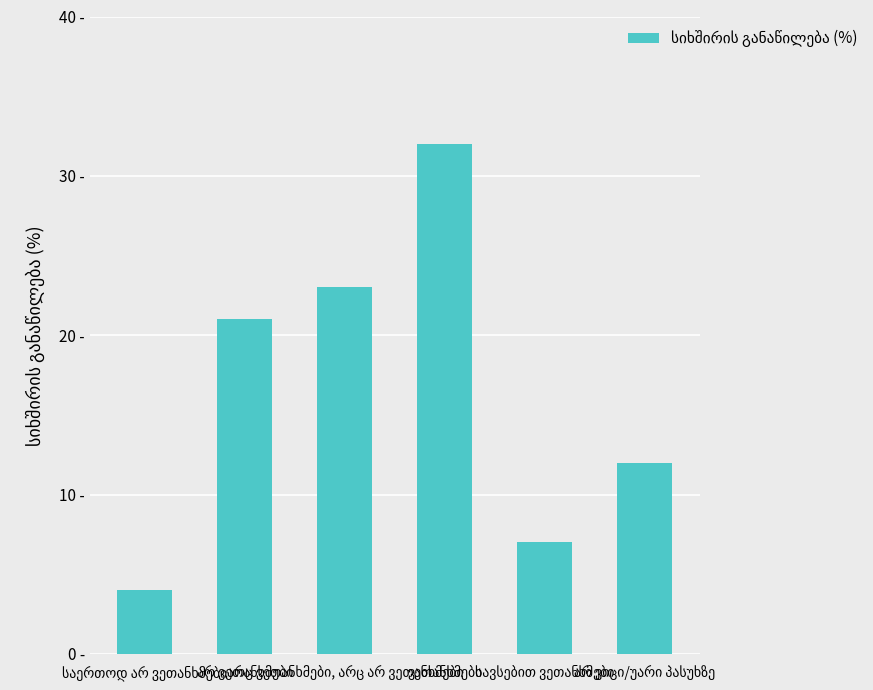

What position from the right is არ ვიცი/უარი პასუხზე?

1